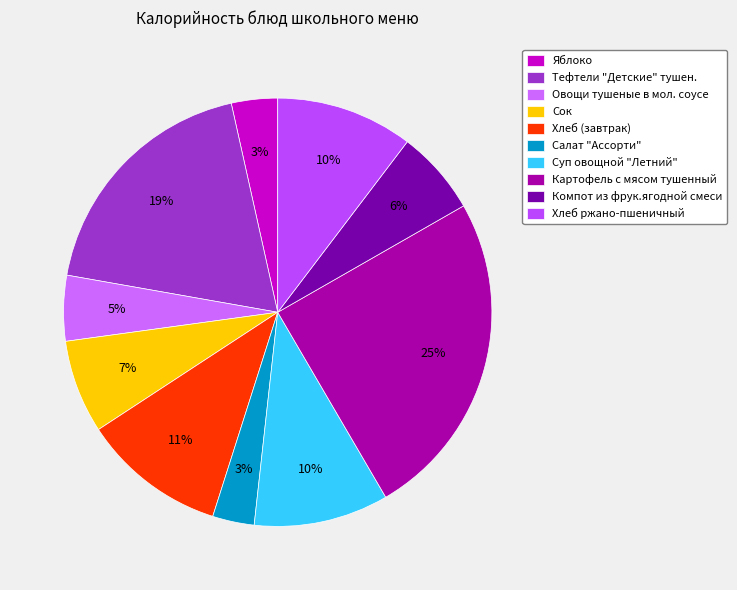

Between Хлеб (завтрак) and Тефтели "Детские" тушен., which is larger?

Тефтели "Детские" тушен.